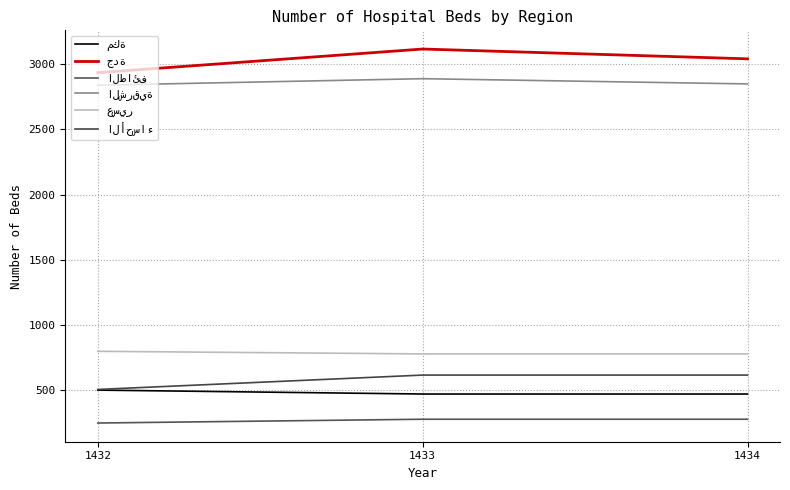

How many lines are shown in the chart?

6